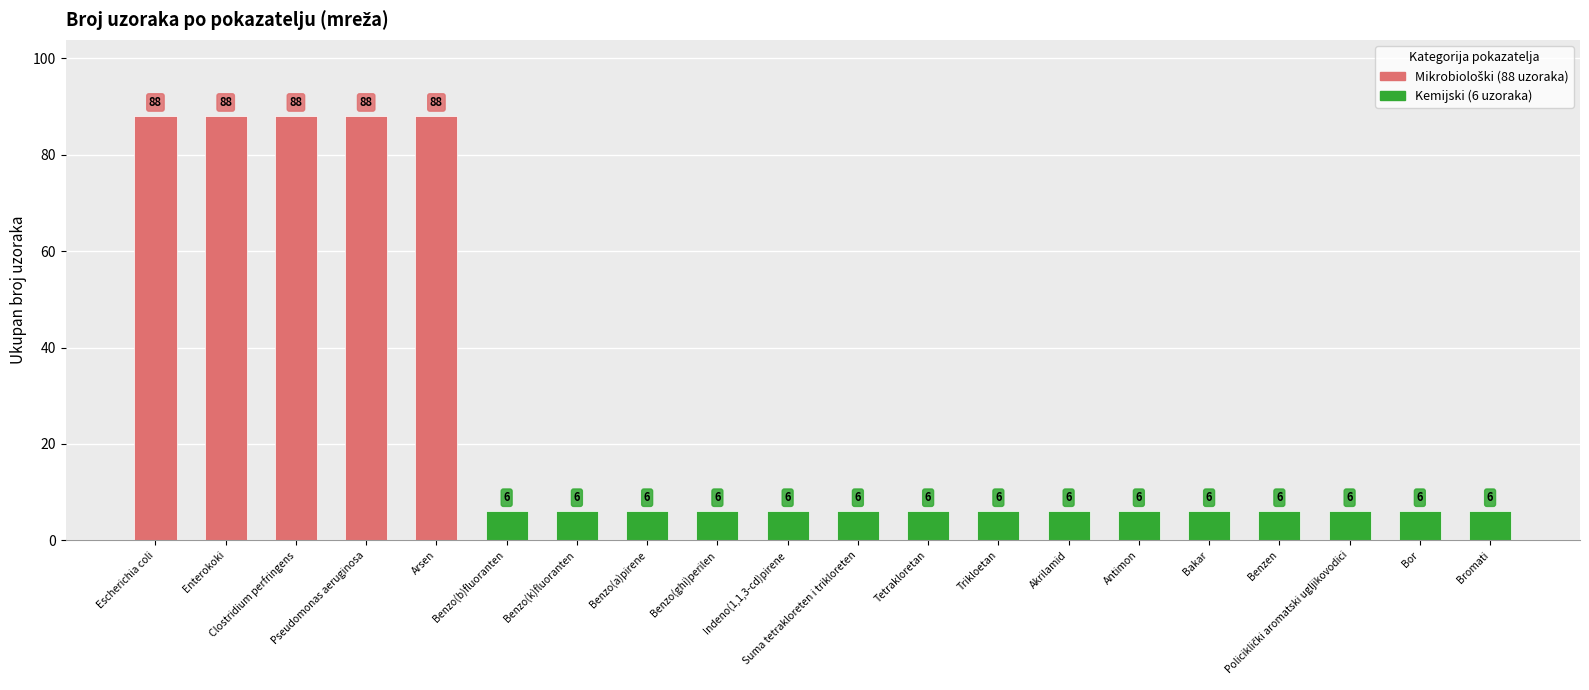

Which has a higher value, Bor or Benzo(k)fluoranten?

Bor